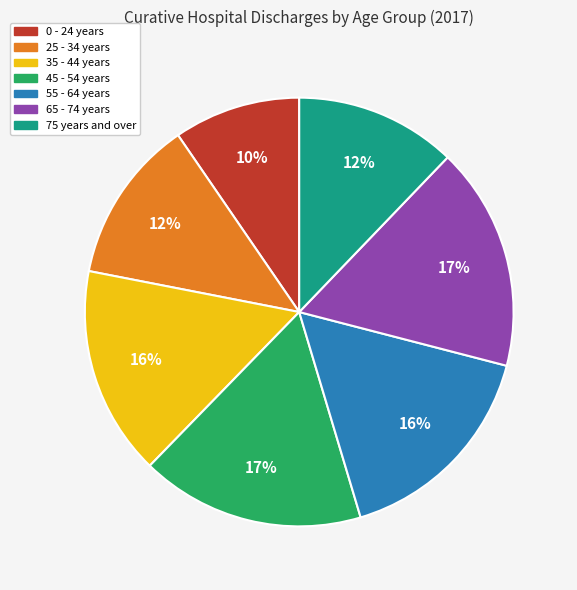

How many slices are in this pie chart?

7